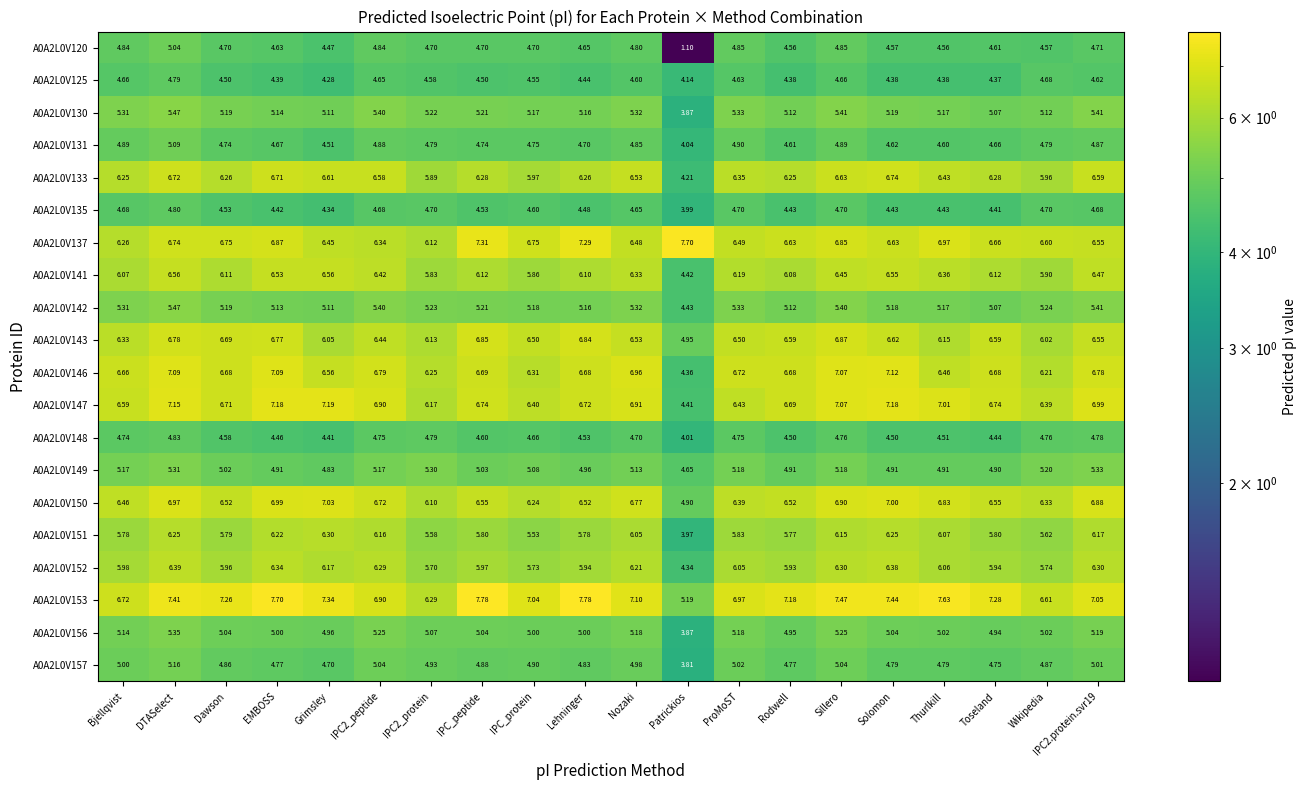

At which label does A0A2L0V141 first exceed 6?

Bjellqvist